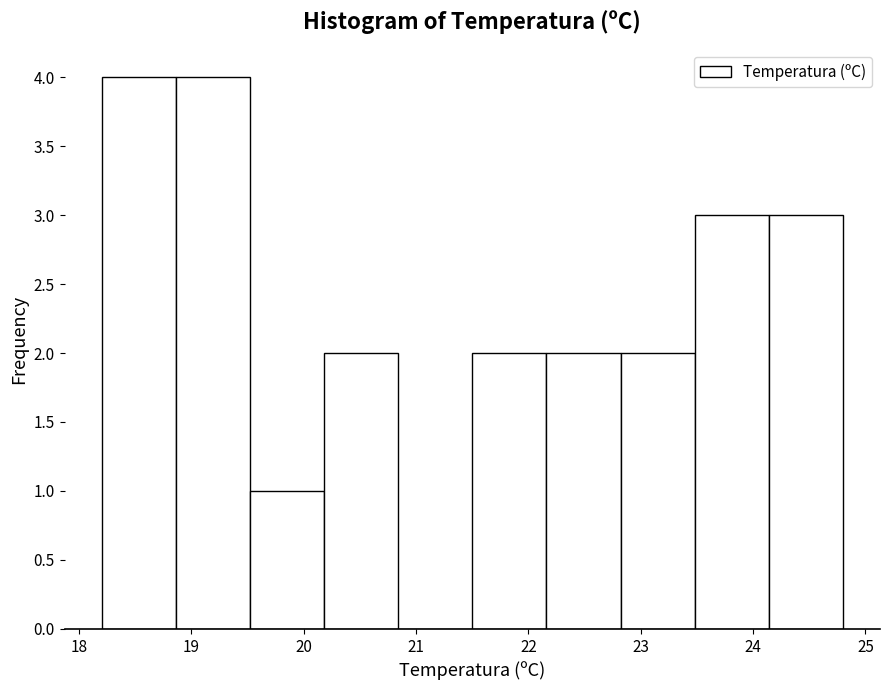

Reading left to right, transcribe this chart: for each bar, give the range it covers on the x-axis and its height. Neither the bar edges nor the heights are printed on the chart, so give them approximately, as read against the axes.

18.20 to 18.86: 4
18.86 to 19.52: 4
19.52 to 20.18: 1
20.18 to 20.84: 2
20.84 to 21.50: 0
21.50 to 22.16: 2
22.16 to 22.82: 2
22.82 to 23.48: 2
23.48 to 24.14: 3
24.14 to 24.80: 3